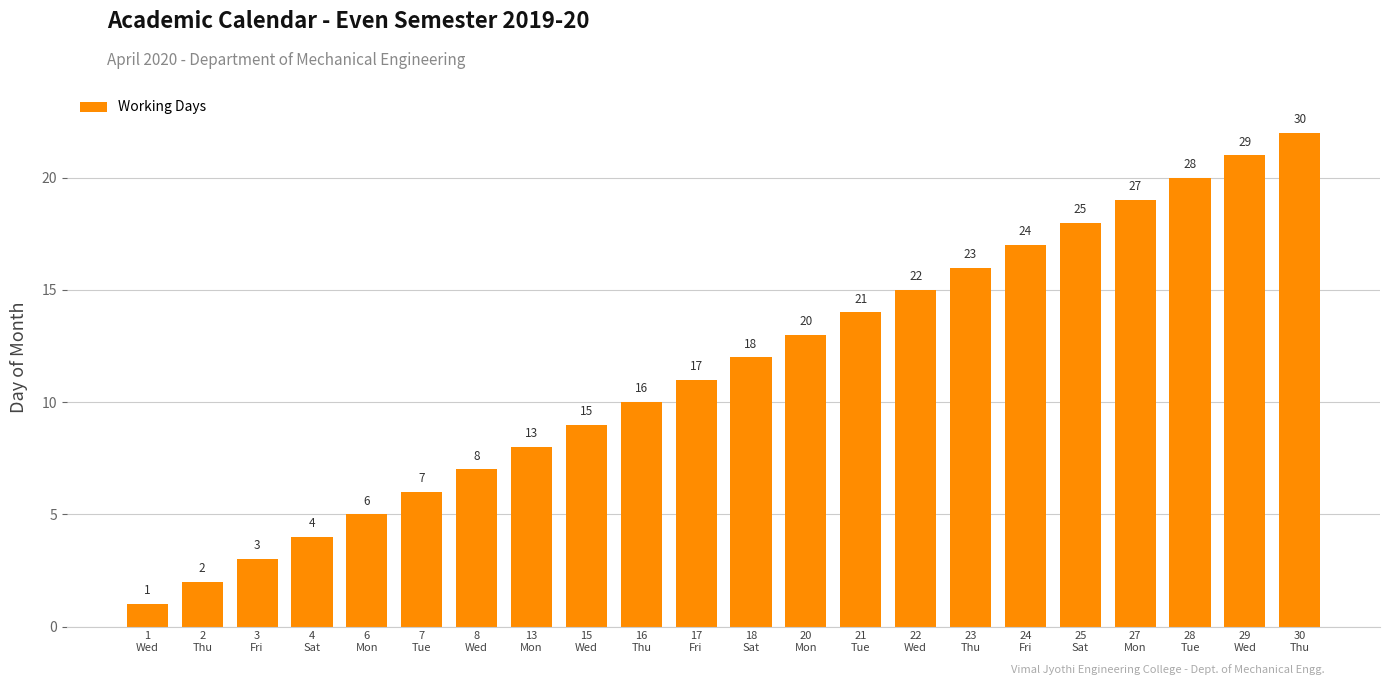

Reading left to right, transcribe all the data shown in this chart.

1	2	3	4	5	6	7	8	9	10	11	12	13	14	15	16	17	18	19	20	21	22